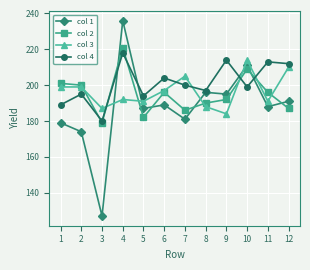

The value of col 2 at 11 is 196. True or false?

True